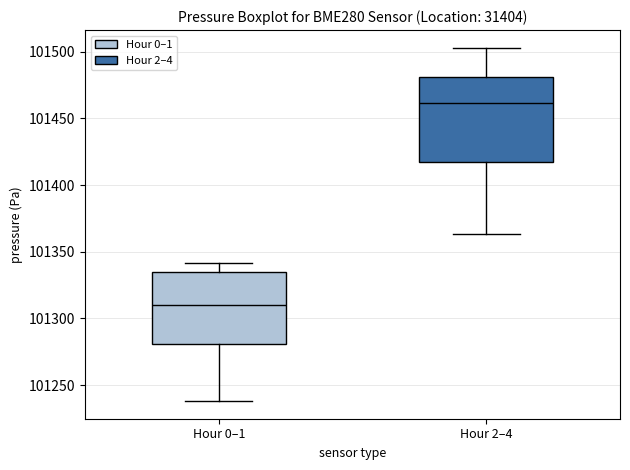

Comparing the boxes themselves (not the whiskers), which one is the tallest?

Hour 2–4